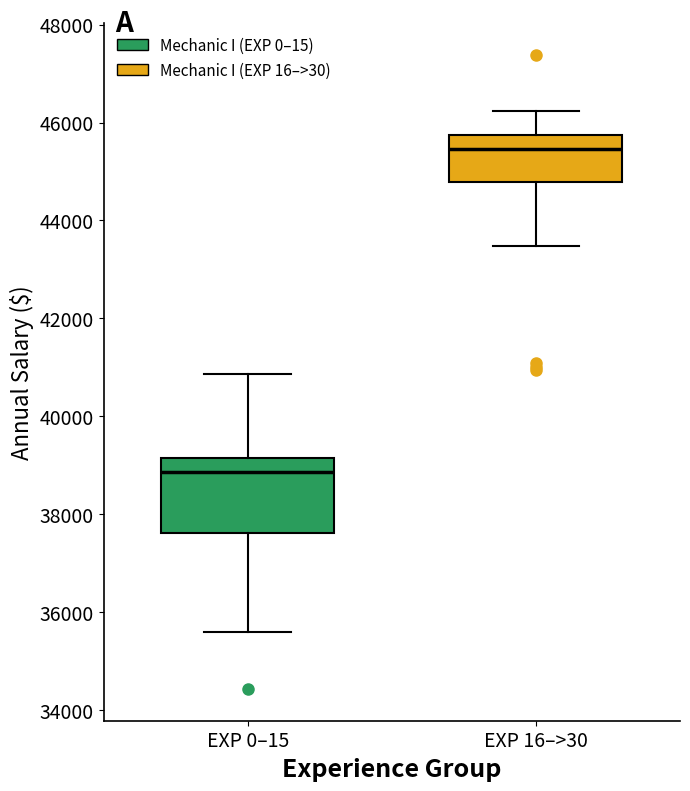

Comparing the boxes themselves (not the whiskers), which one is the tallest?

EXP 0–15